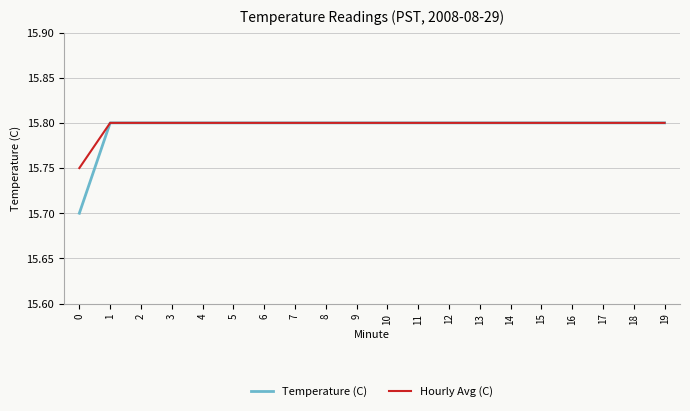

What is the minimum value for Temperature (C)?

15.7